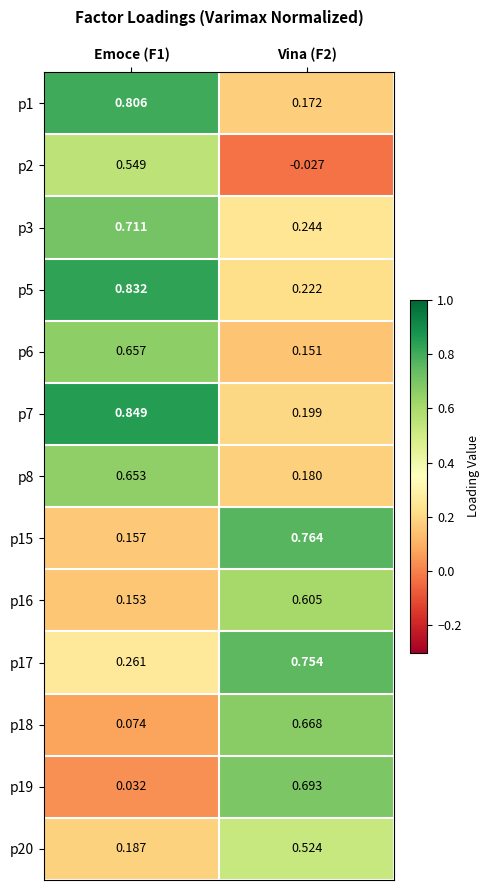

Is the value of p8 at Emoce (F1) greater than the value of p17 at Emoce (F1)?

Yes